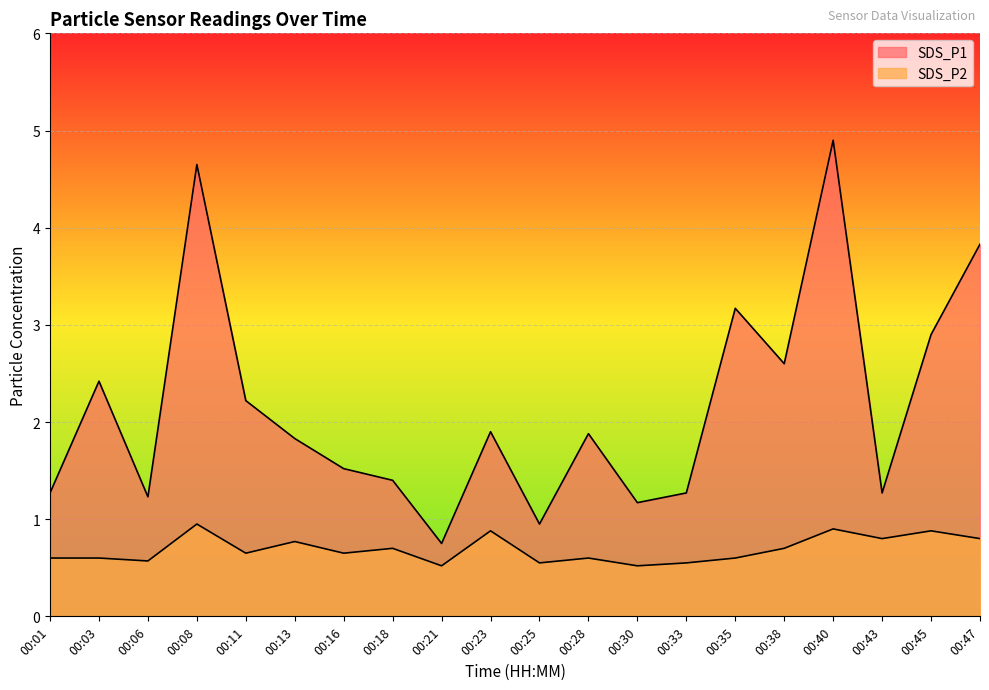

Where is the first local maximum for SDS_P2?

00:08